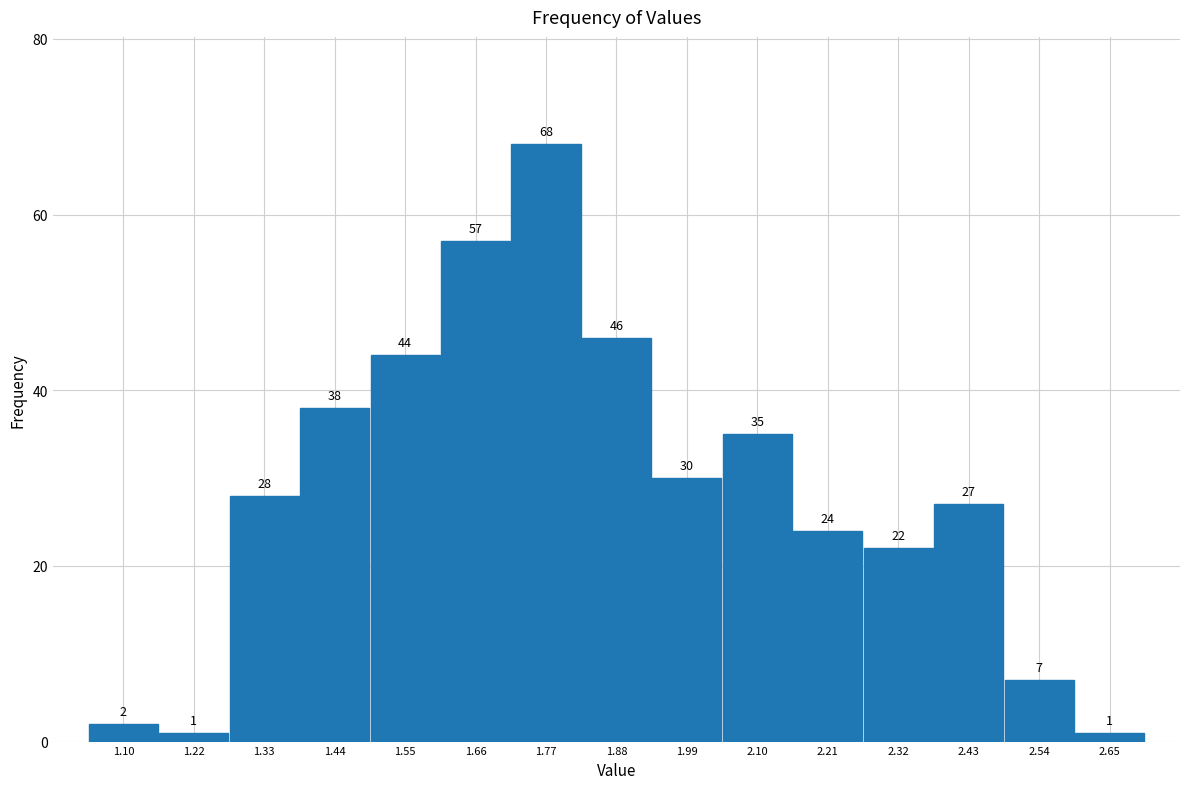

What is the height of the bar covering 2.37 to 2.48 on the x-axis? The bar edges are not printed on the chart, so give them approximately, as read against the axis.

27